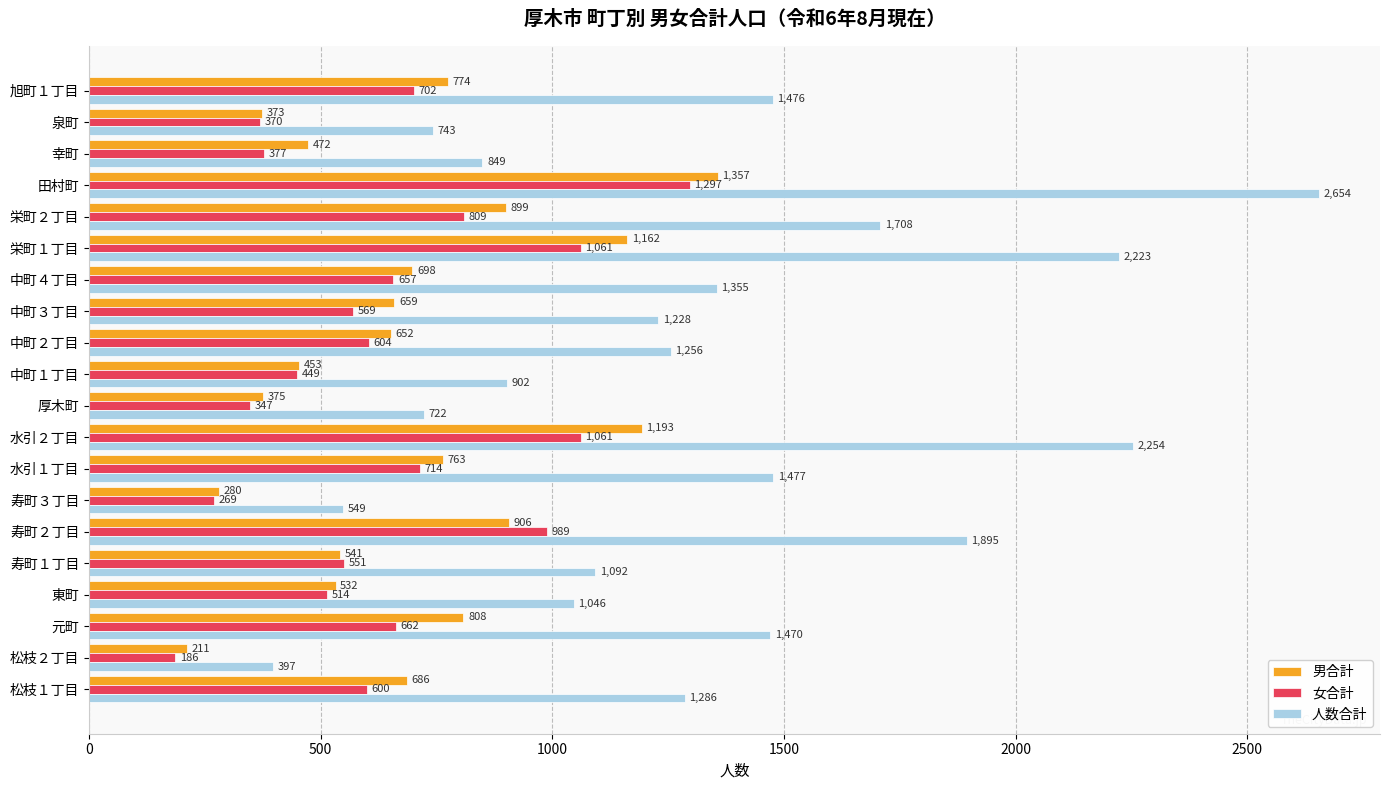

Which series changed the most between 松枝２丁目 and 中町１丁目?

人数合計